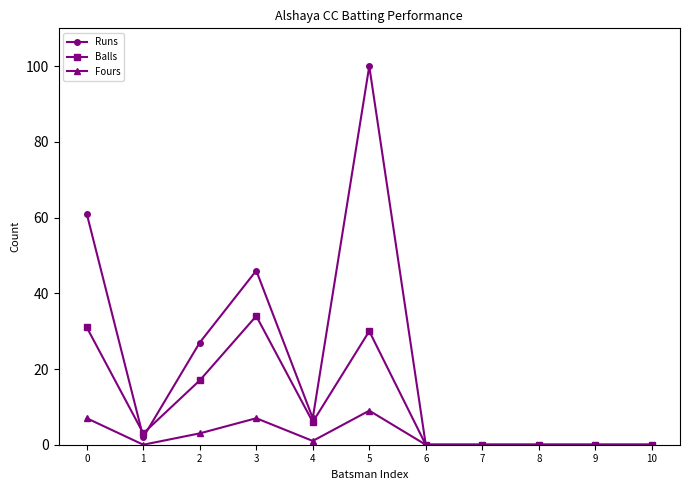

How many distinct data groups are displayed?

3